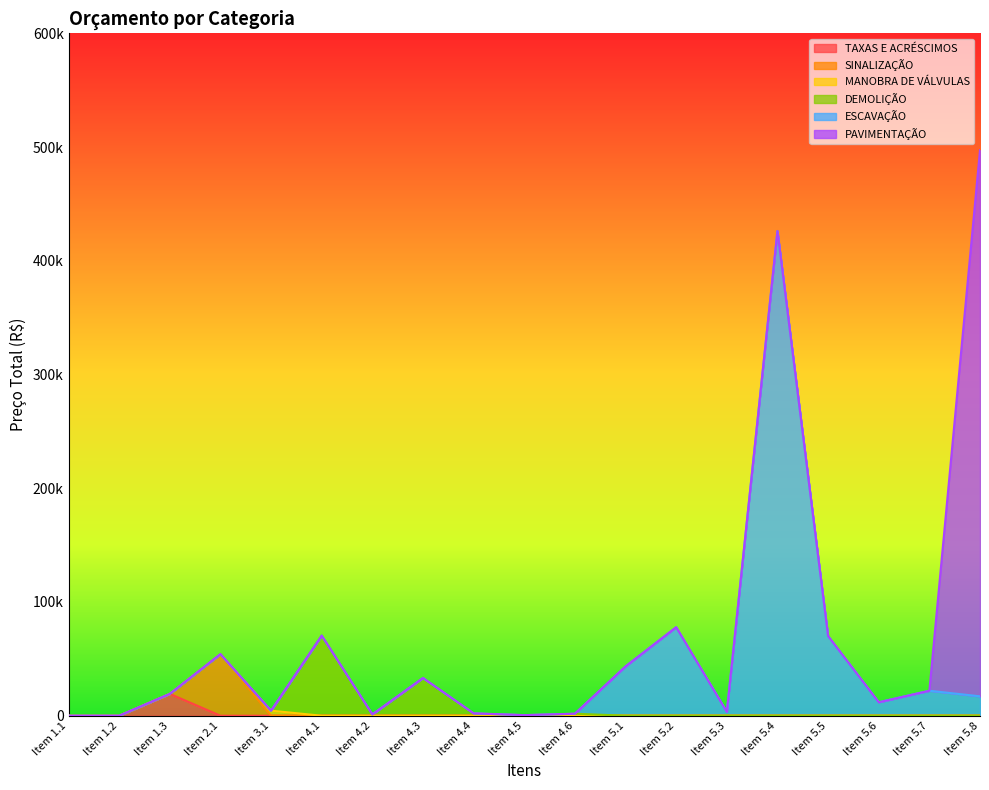

At which category does ESCAVAÇÃO reach its first local valley?

Item 5.3